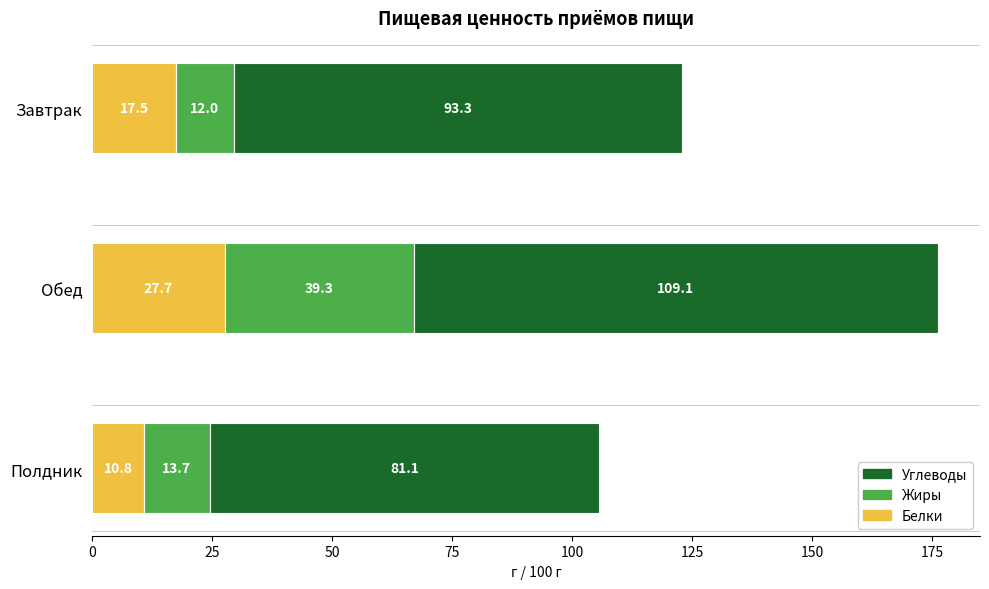

At which label does Белки reach its minimum?

Полдник